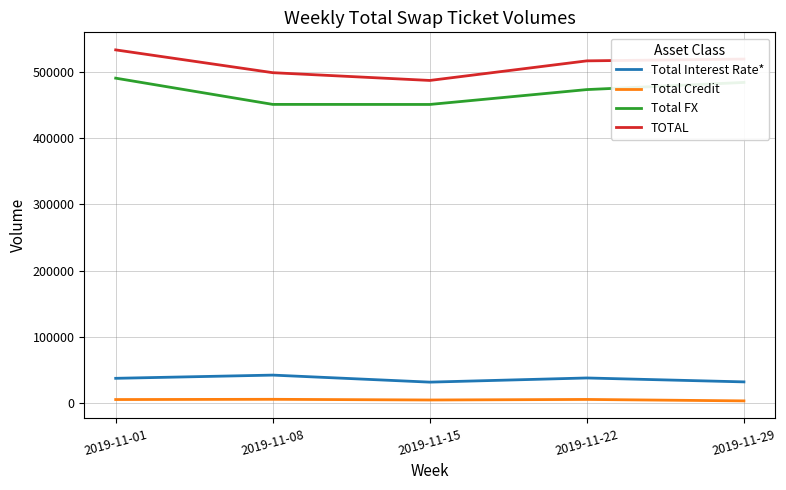

Is this an area chart (filled region under the line)?

No